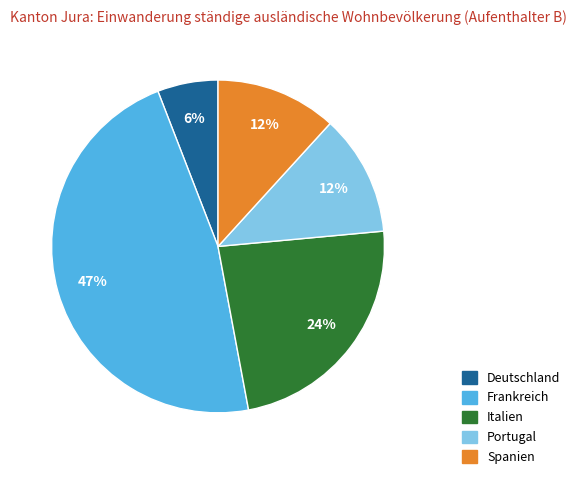

To the nearest percent, what percentage of the pie is Spanien?

12%